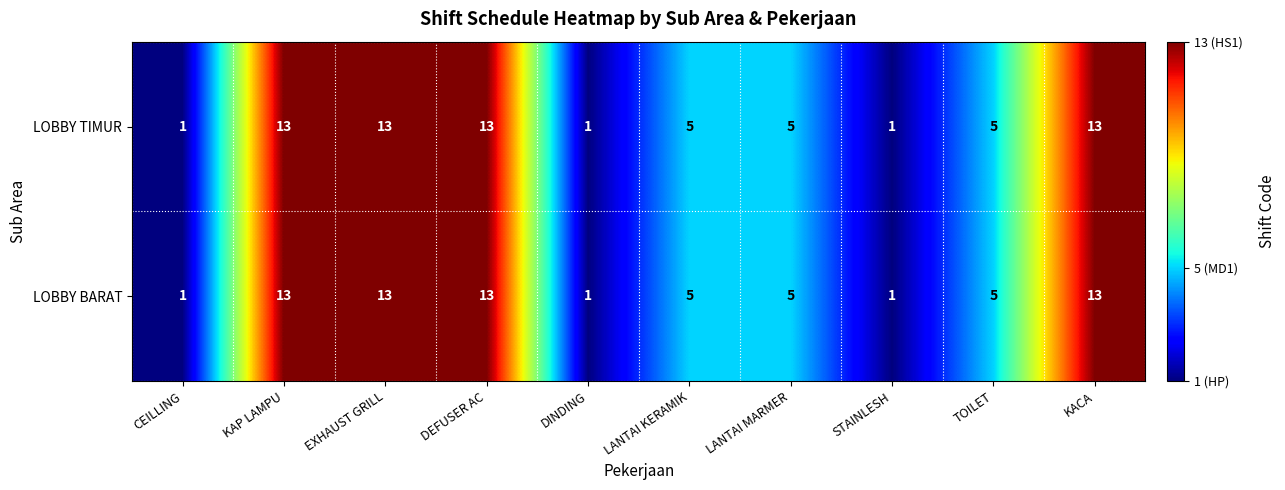

What is the greatest value displayed?

13